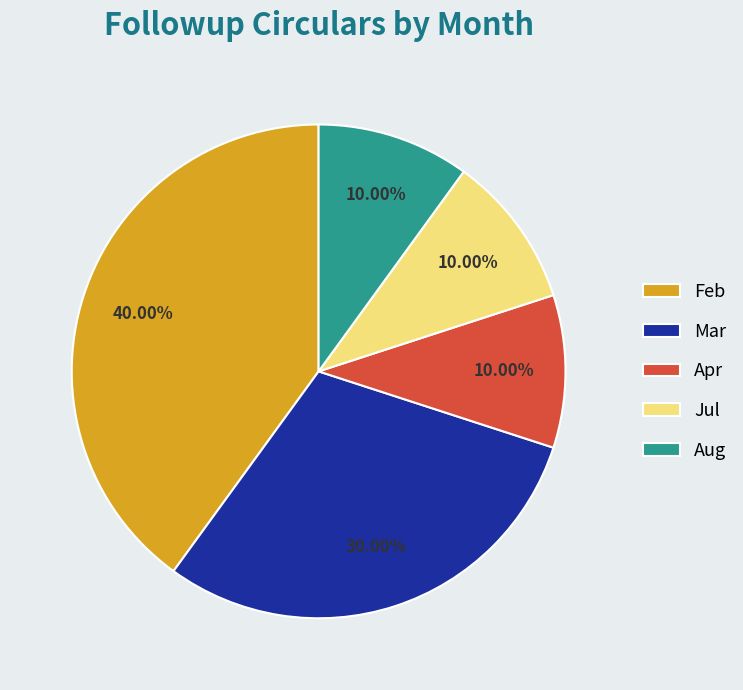

Approximately how many times larger is the value at Feb compared to Apr?

4.0